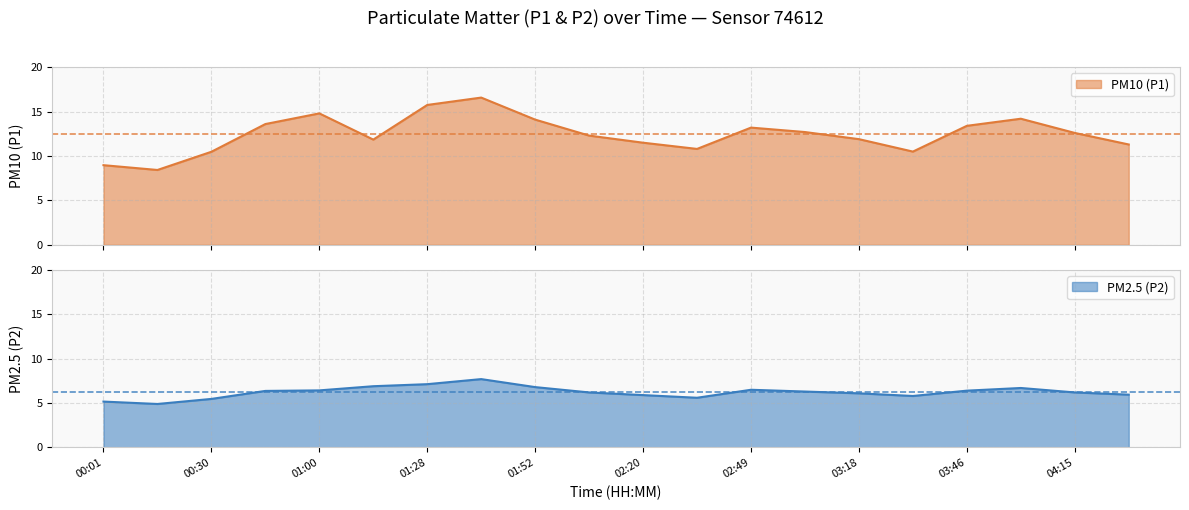

True or false: P1 and P2 cross at least once.

False